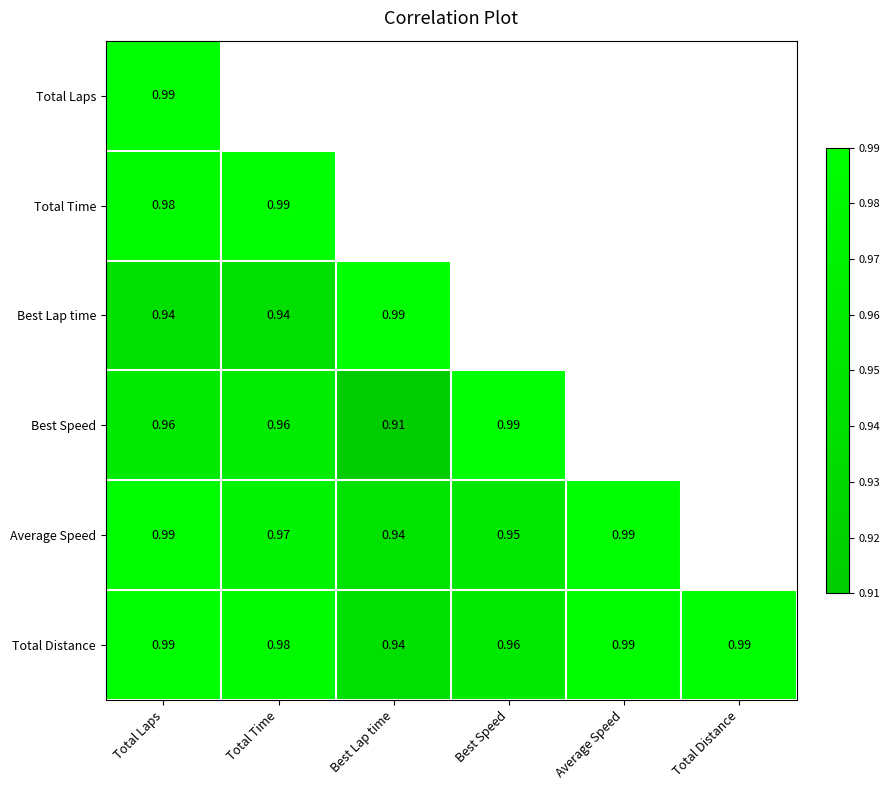

What is the sum of the Total Distance values at Total Distance and Best Lap time?

1.9